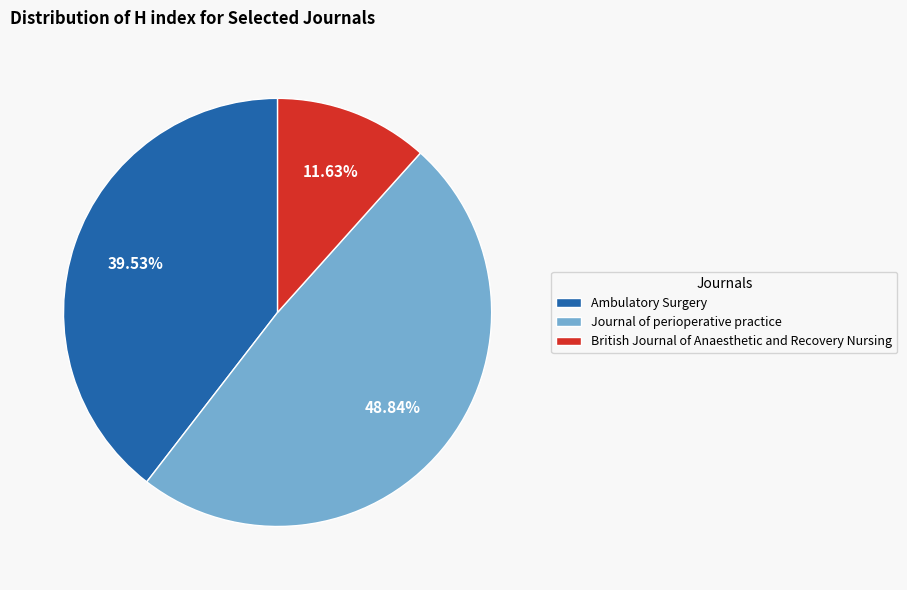

What is the ratio of the value at Ambulatory Surgery to the value at Journal of perioperative practice?

0.8